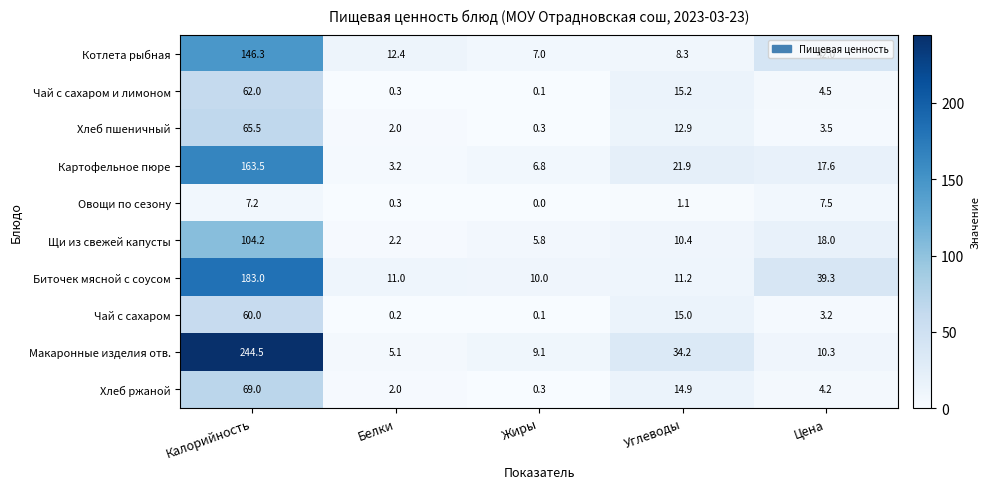

What is the difference between the maximum and minimum values in the Хлеб ржаной series?

68.7